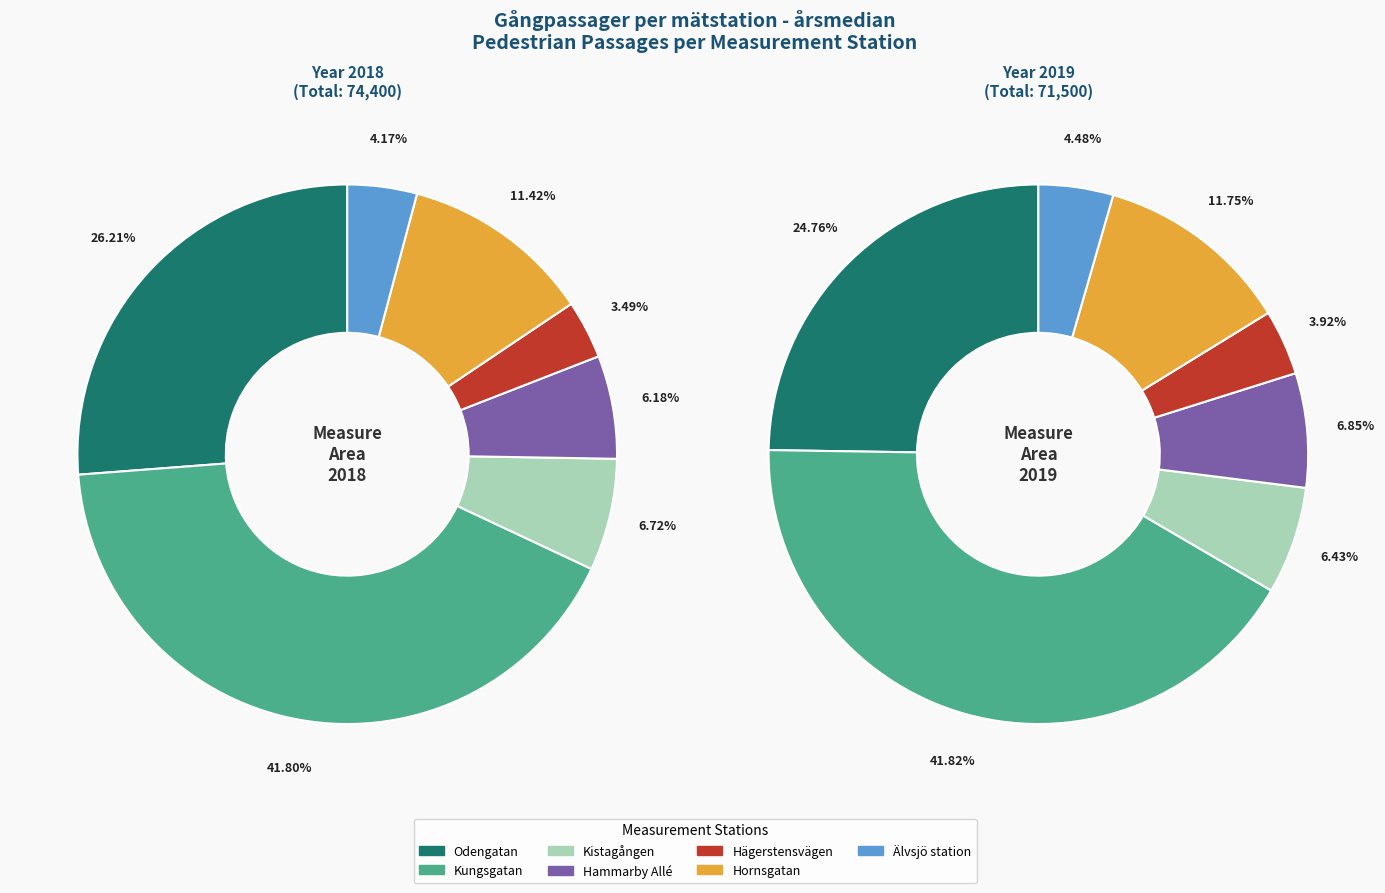

How many segments does this pie chart have?

7